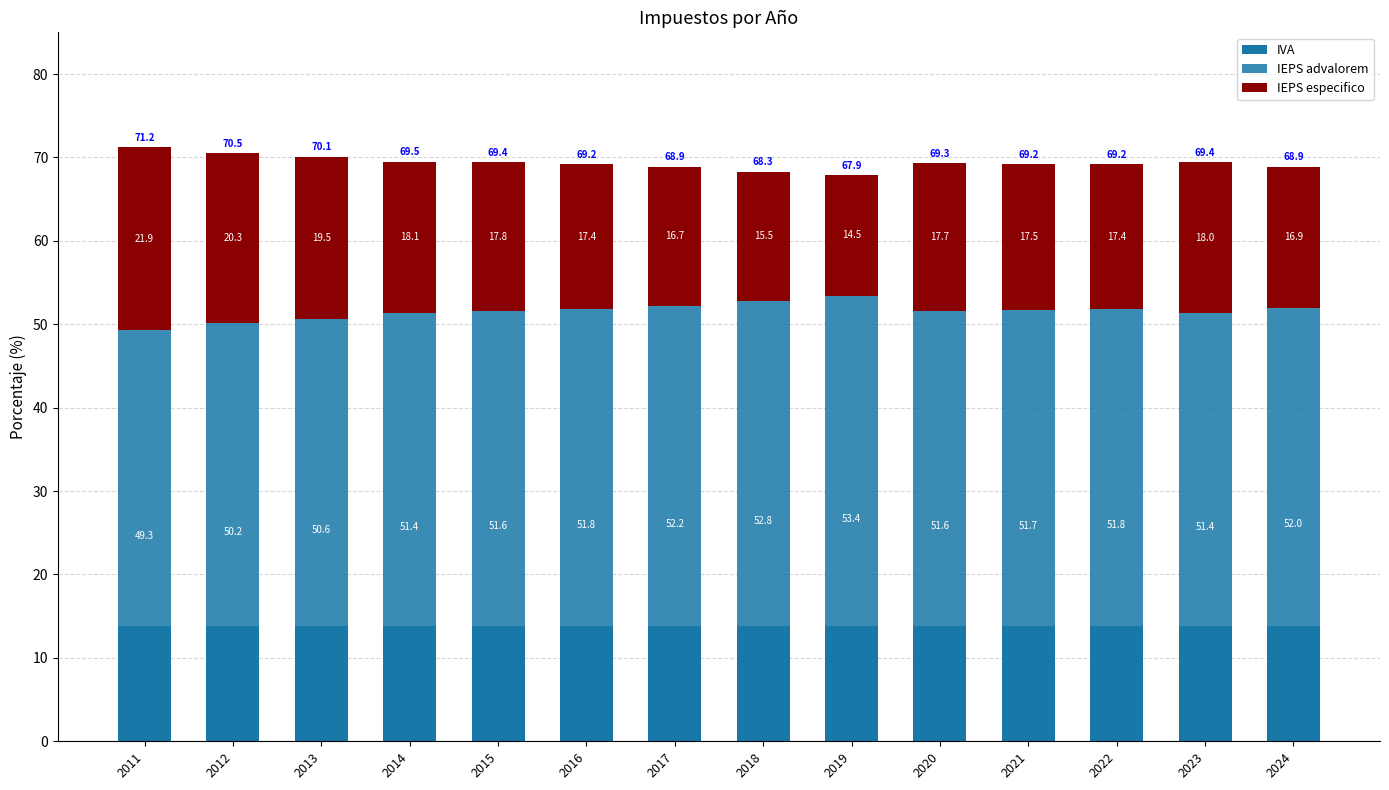

The IEPS especifico series shows 11.8 at 2022. True or false?

False